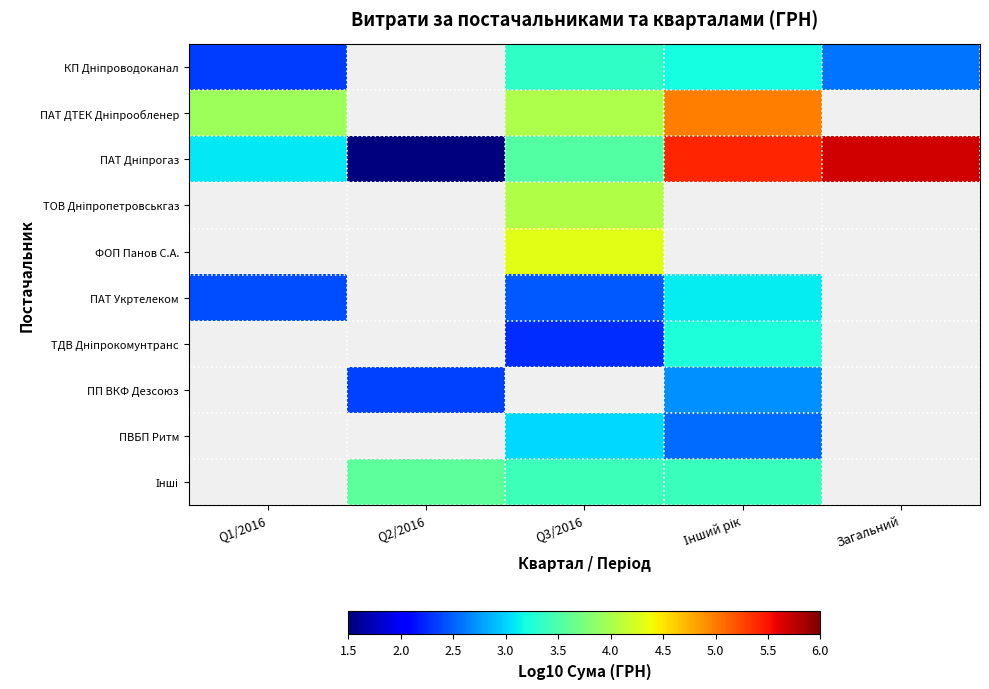

What is the maximum value for ПАТ Укртелеком?

3.1